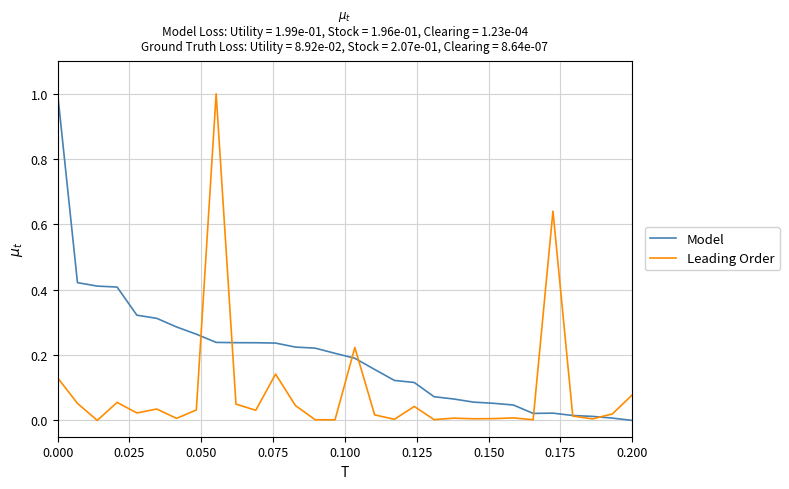

Rank the series by their average value, from highest to lowest.

Model, Leading Order